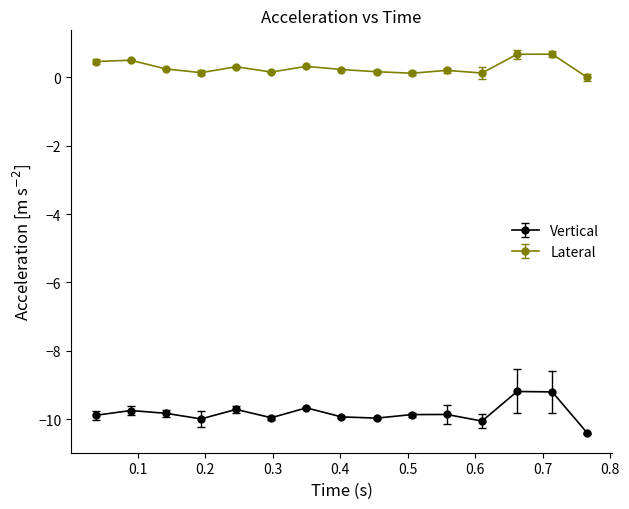

Which series has the largest total across all categories?

Lateral